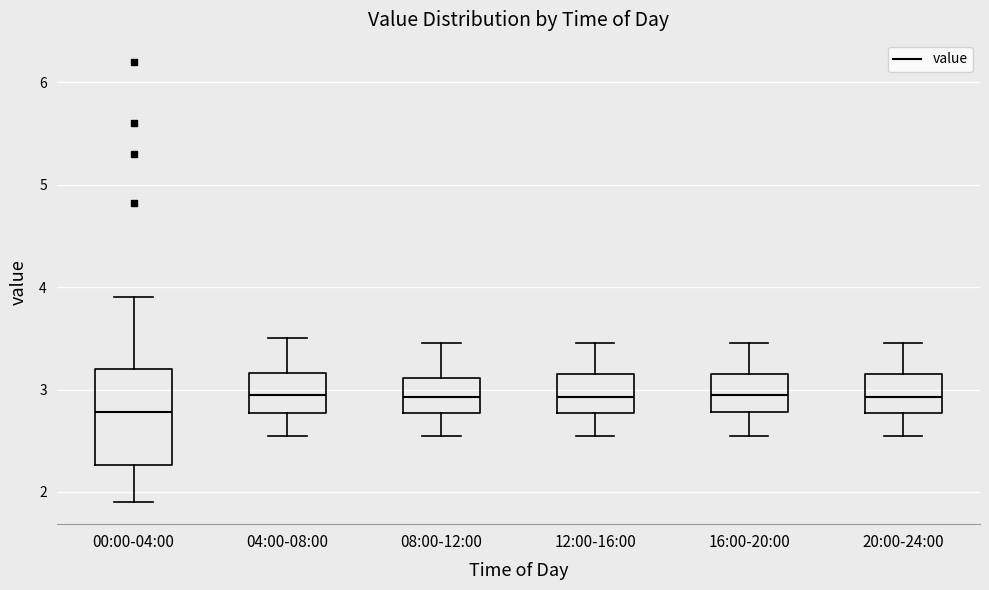

Which box is the tallest, from its lower edge to its upper edge?

00:00-04:00